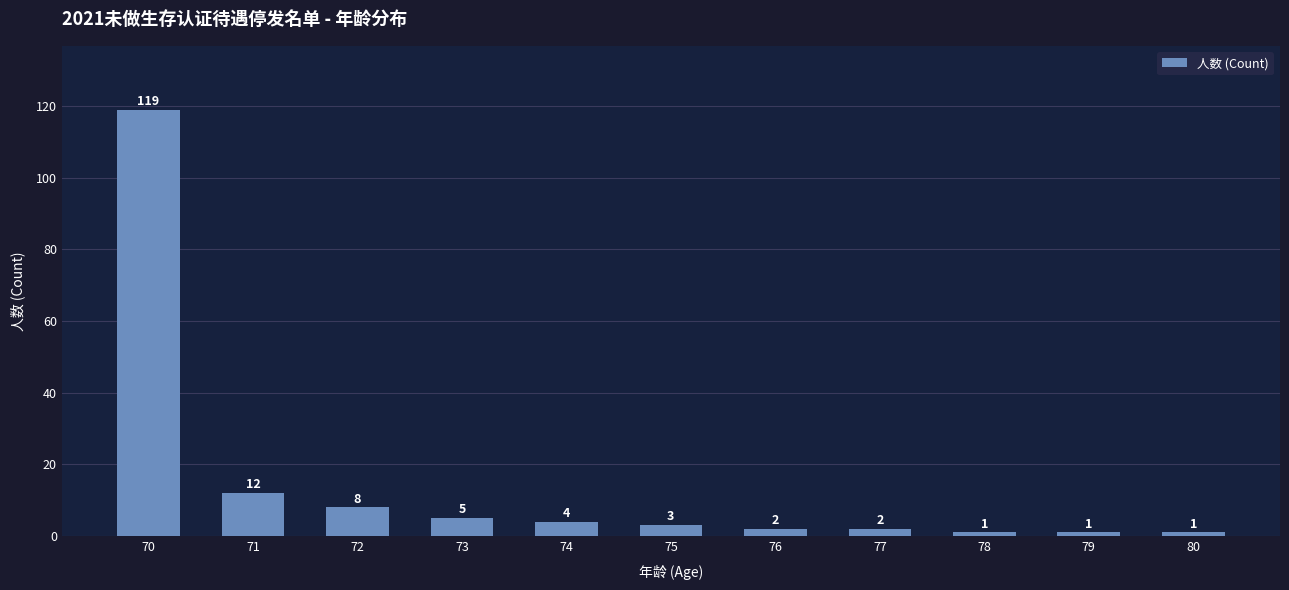

At which label is the value closest to 60?

71